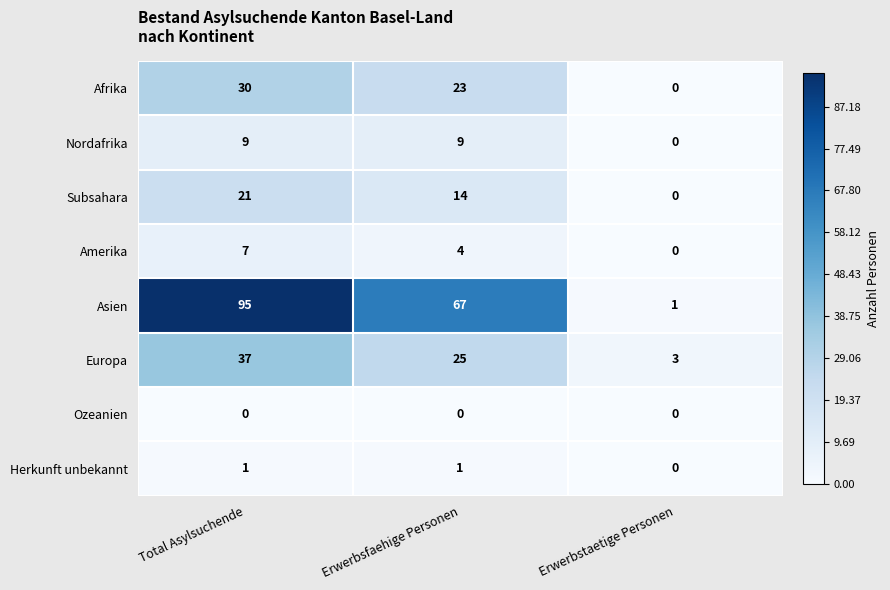

How many values in the Afrika series are below 23?

1